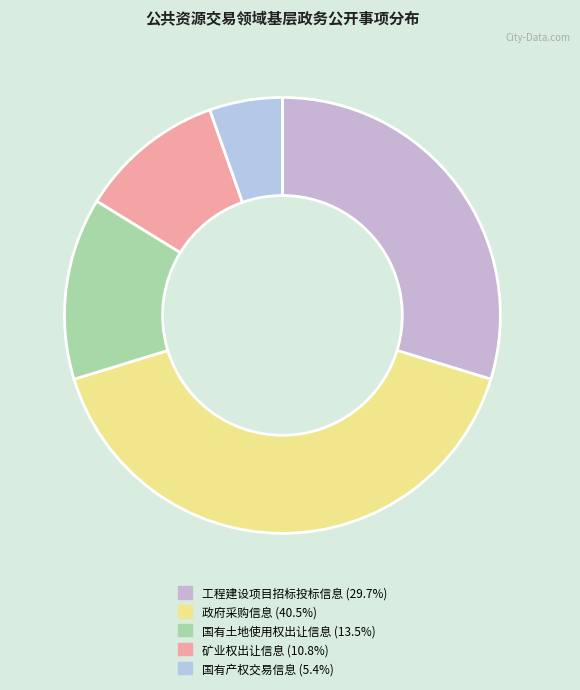

The 矿业权出让信息 slice represents 18% of the pie. True or false?

False